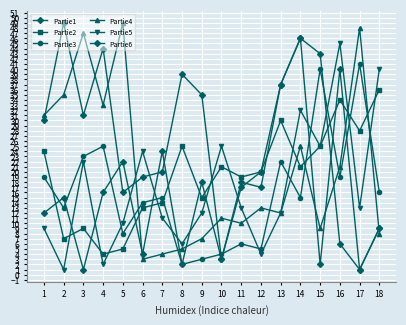

Reading right to left, list all the values displayed in this chart.

Partie1: 9	1	40	2	46	37	20	17	3	18	2	24	4	22	16	1	15	12
Partie2: 36	28	34	25	21	30	20	19	21	15	25	14	13	5	4	9	7	24
Partie3: 16	41	19	40	15	22	5	6	4	3	2	15	14	8	25	23	13	19
Partie4: 8	48	21	9	25	12	13	10	11	7	5	4	3	49	33	47	35	31
Partie5: 40	13	45	25	32	12	4	13	25	12	6	11	24	10	2	22	1	9
Partie6: 9	1	6	43	46	37	17	18	3	35	39	20	19	16	44	31	49	30